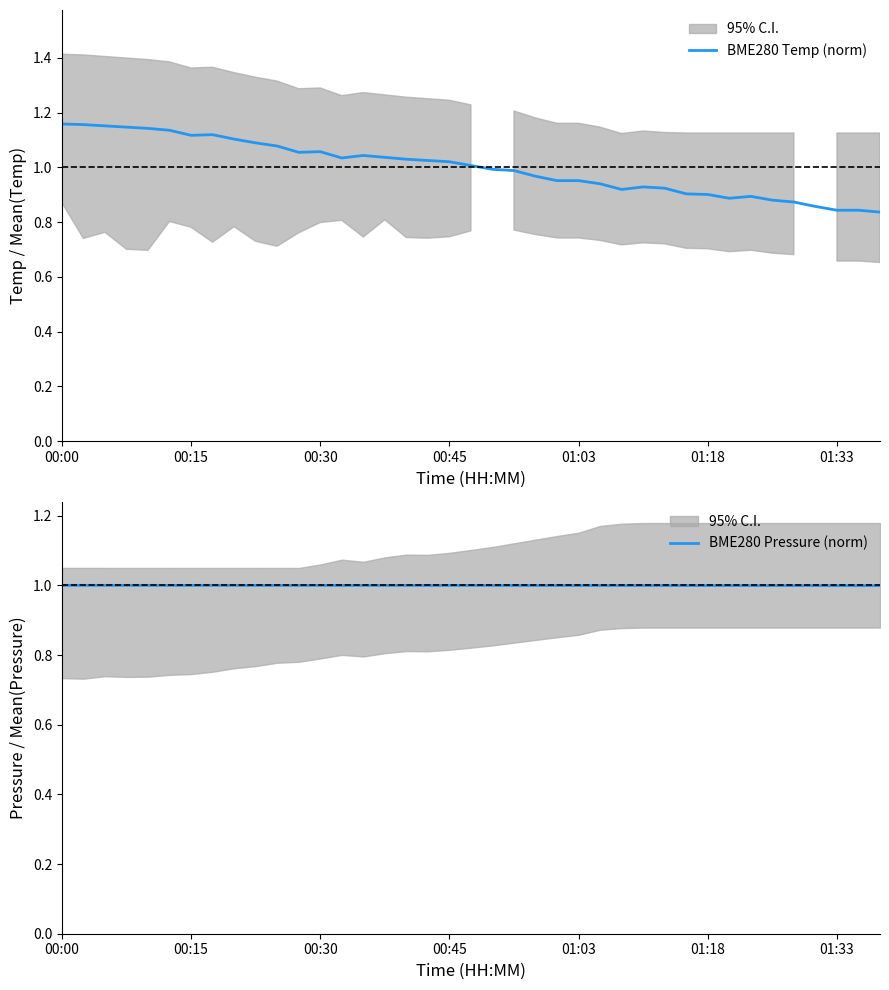

Where does the BME280 Temp (norm) series first go above 1?

00:00